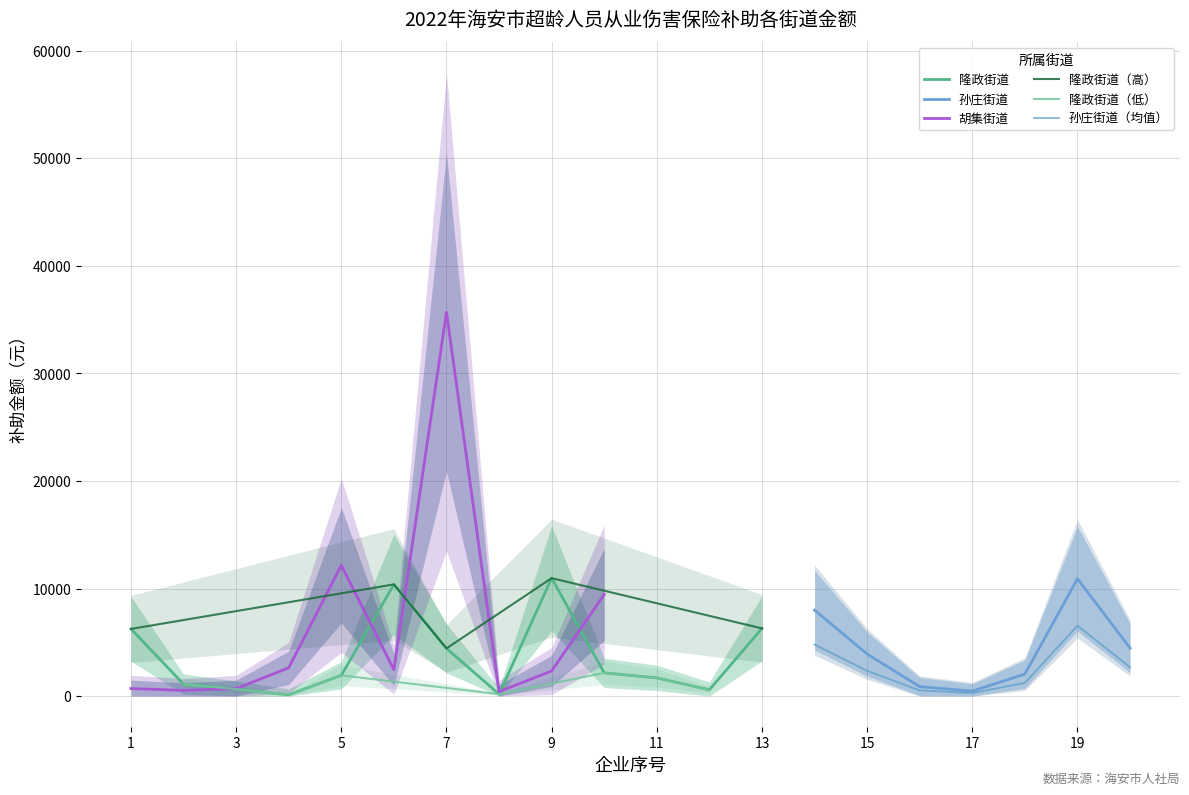

True or false: 胡集街道 and 孙庄街道 cross at least once.

False